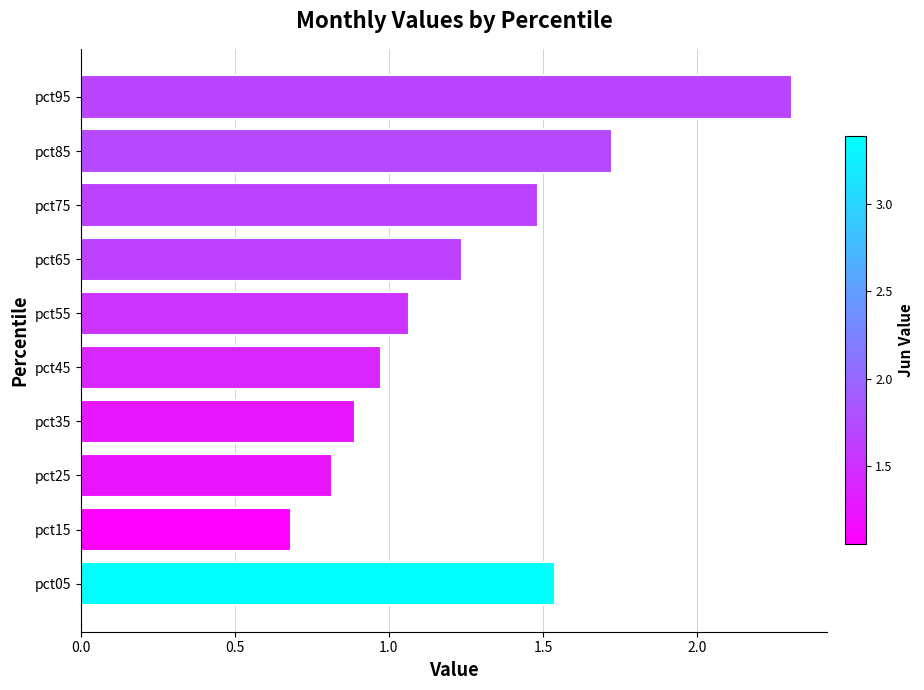

How many data points are less than 1?

4